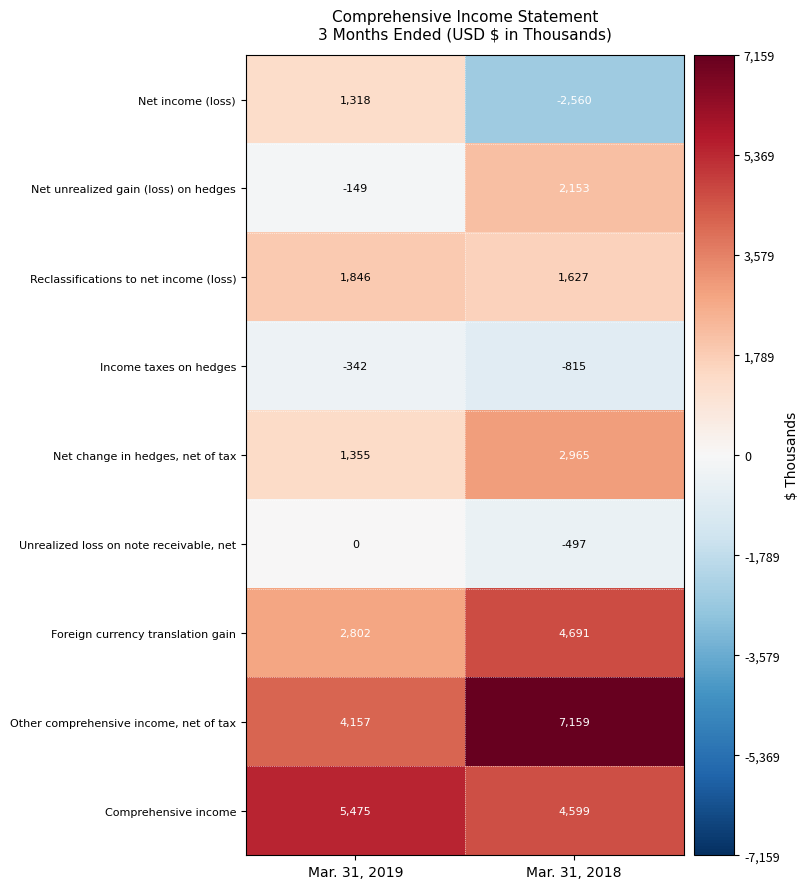

Which label corresponds to the smallest value in the chart?

Mar. 31, 2018